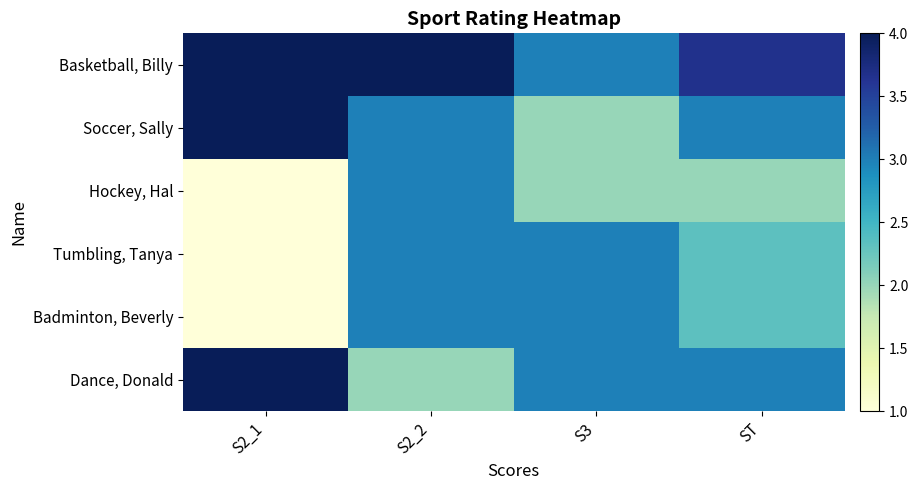

At which category does the chart reach its peak across all series?

S2_1